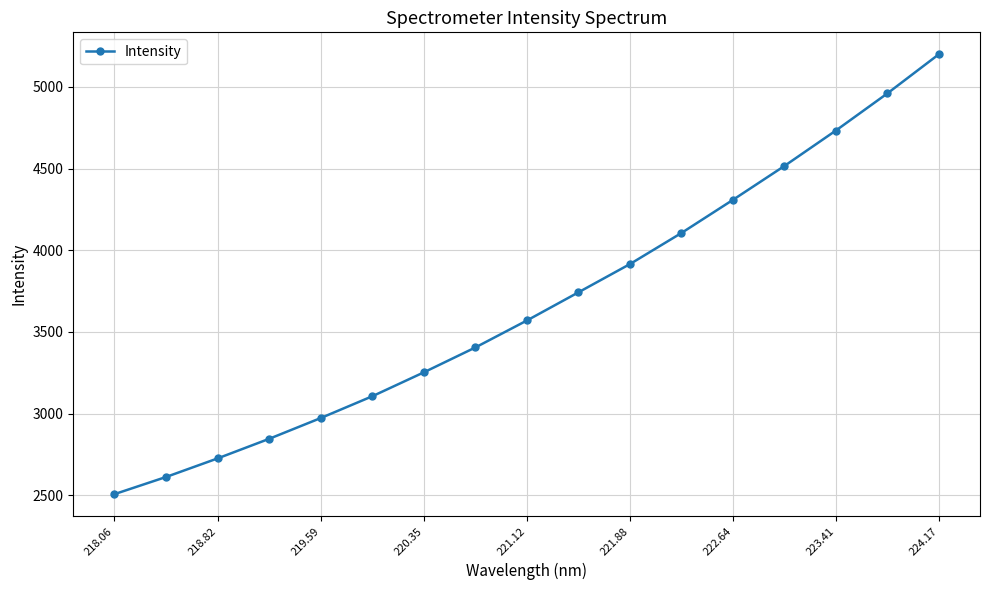

True or false: the data has more than 0 interior local peaks.

False